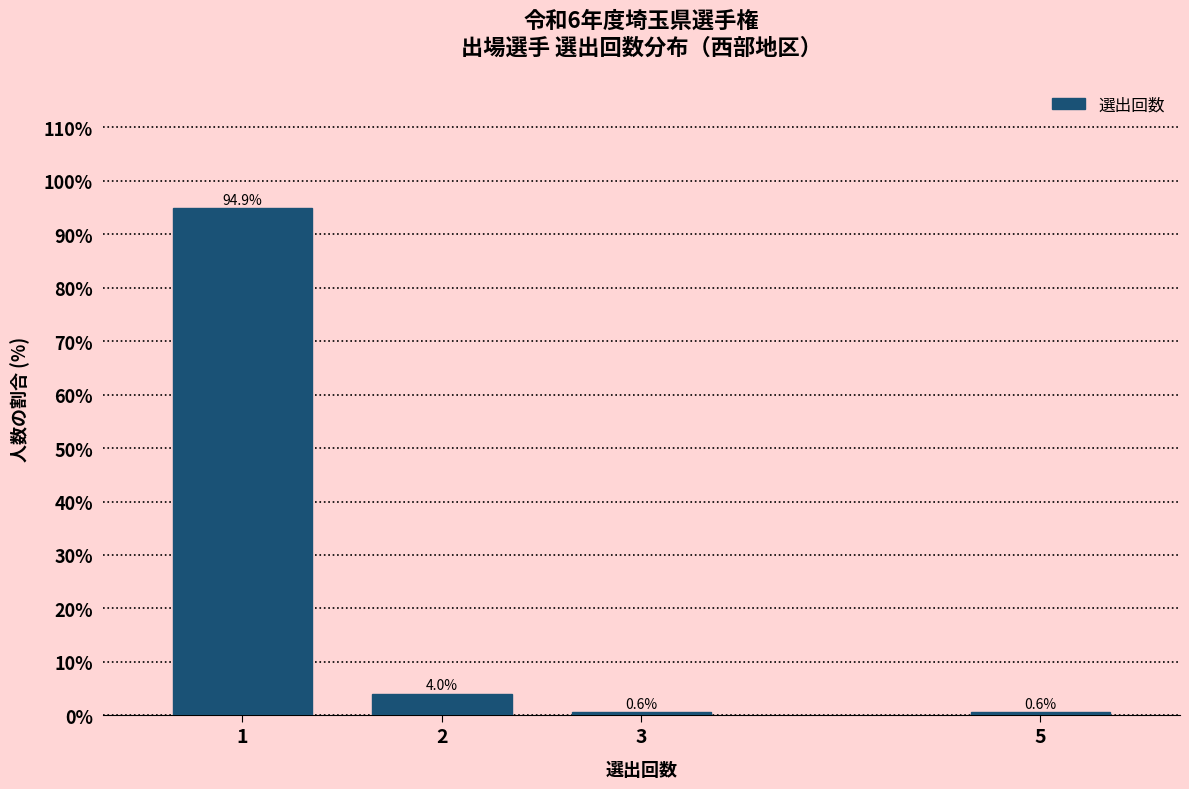

Reading left to right, what are all the values shown in this chart?

94.9	4.0	0.6	0.6